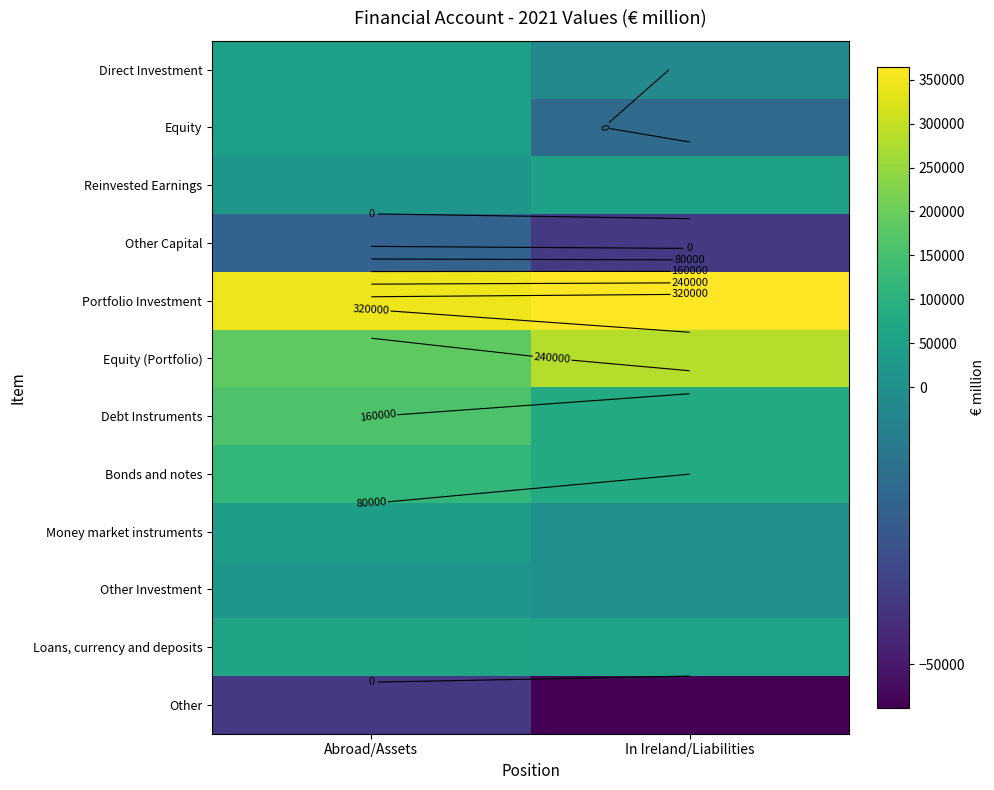

Which label corresponds to the largest value in the chart?

In Ireland/Liabilities